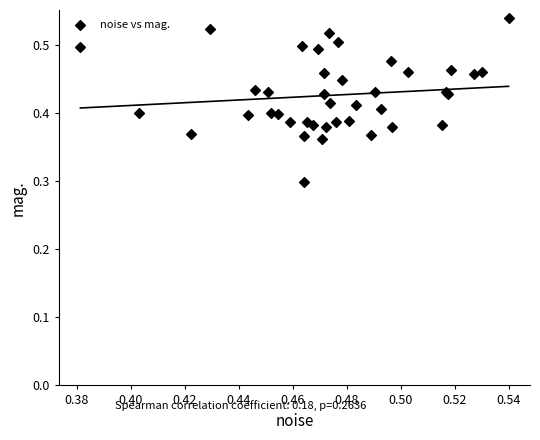

What Y value in the scatter plot is closest to 0?

0.3